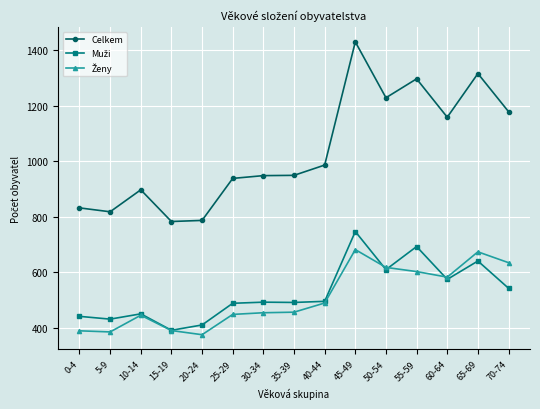

The value of Celkem at 25-29 is 451. True or false?

False